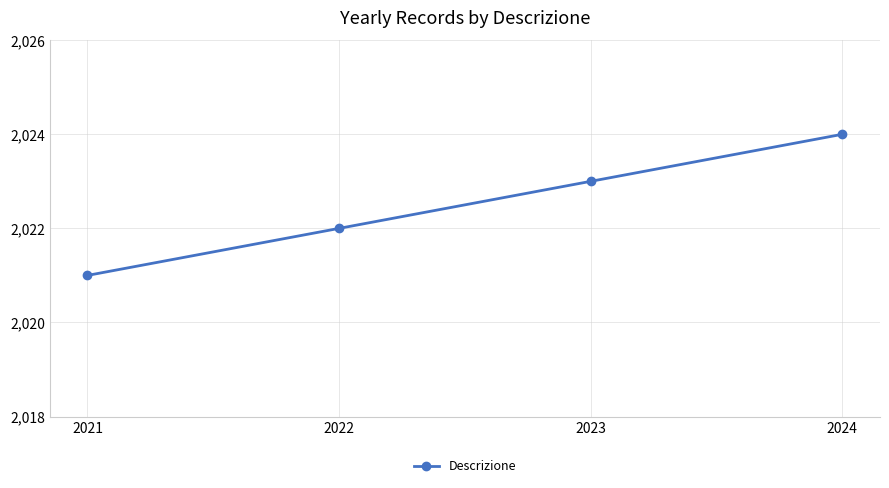

How many lines are shown in the chart?

1